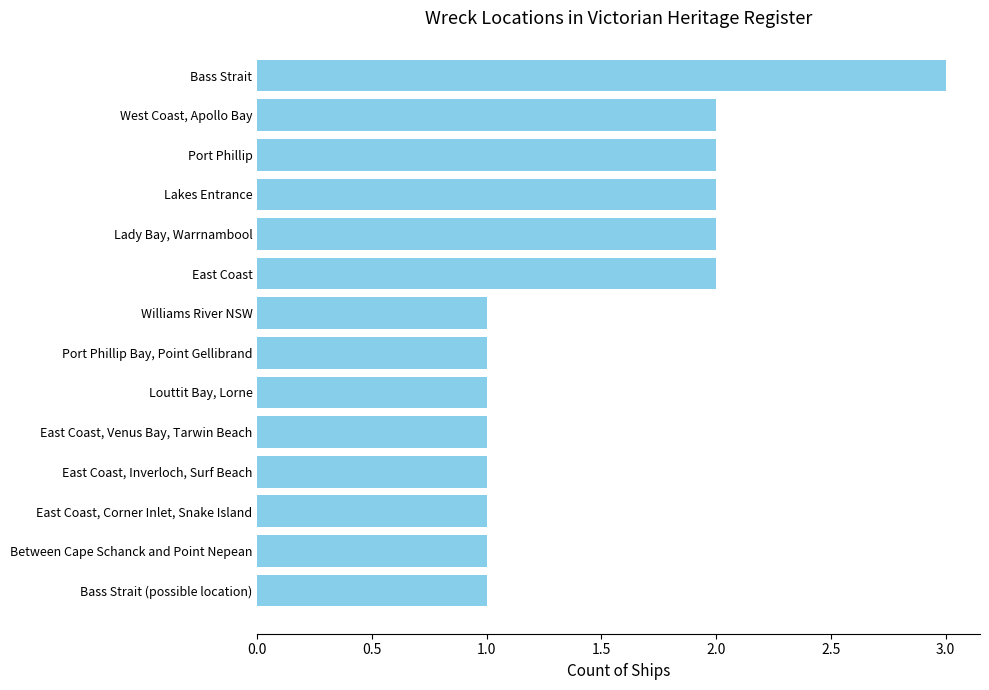

The value at Louttit Bay, Lorne is 1. True or false?

True